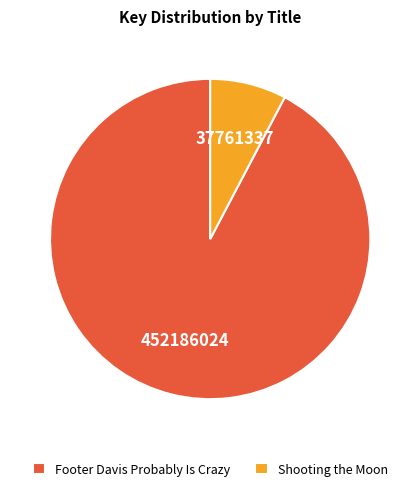

How many slices are in this pie chart?

2